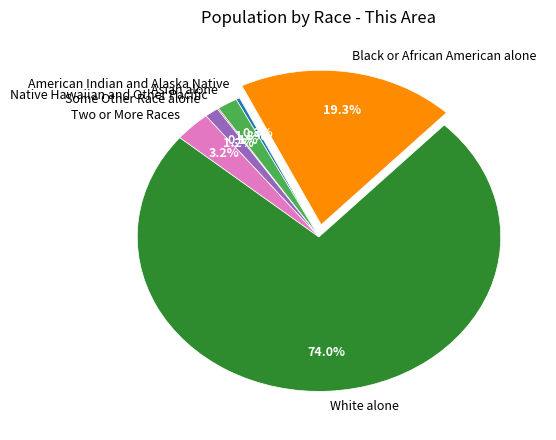

Which slice represents more than half of the pie?

White alone